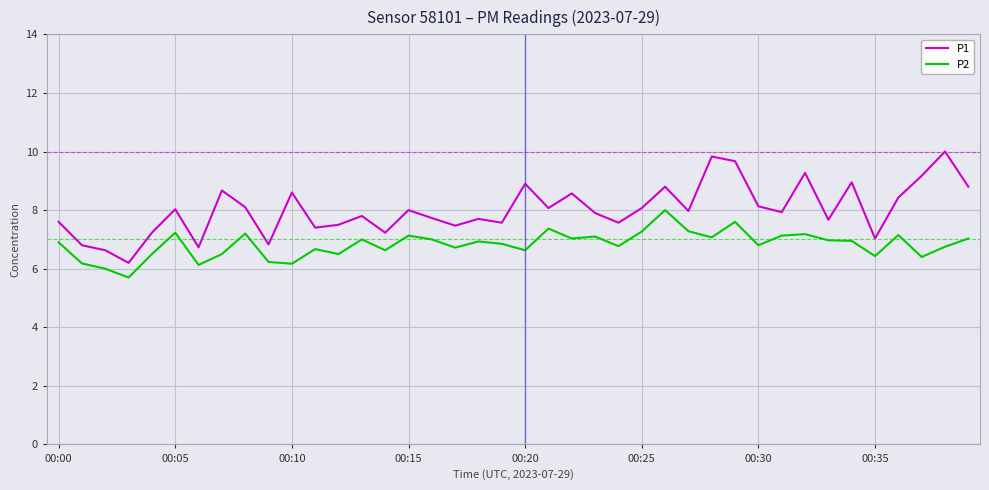

True or false: P1 and P2 cross at least once.

False